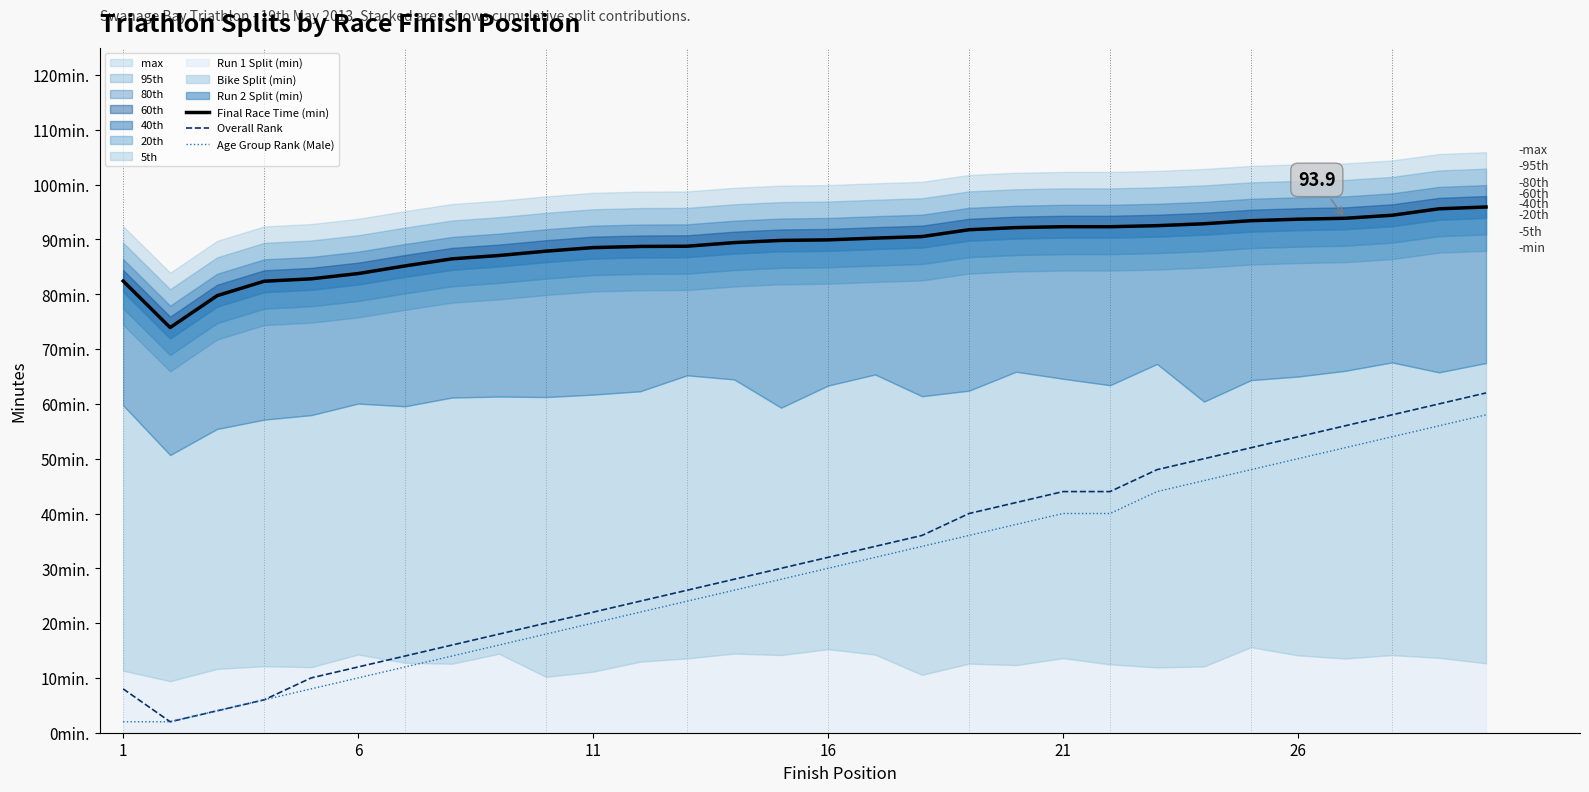

How many lines are shown in the chart?

3